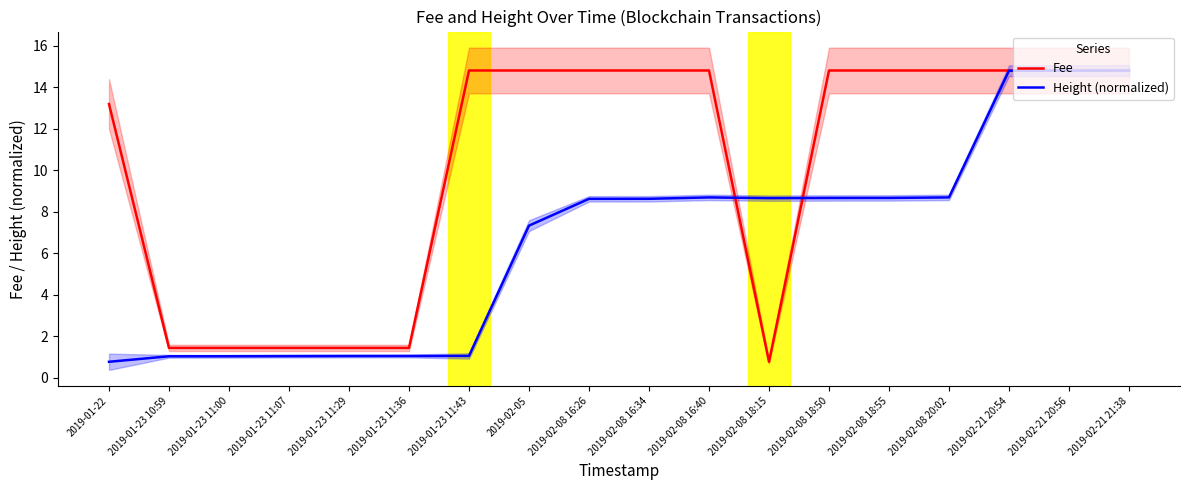

Reading left to right, list all the values displayed in this chart.

Fee: 13.2	1.4	1.4	1.4	1.4	1.4	14.8	14.8	14.8	14.8	14.8	0.8	14.8	14.8	14.8	14.8	14.8	14.8
Height (normalized): 0.8	1.0	1.0	1.0	1.0	1.0	1.0	7.3	8.6	8.6	8.7	8.7	8.7	8.7	8.7	14.8	14.8	14.8